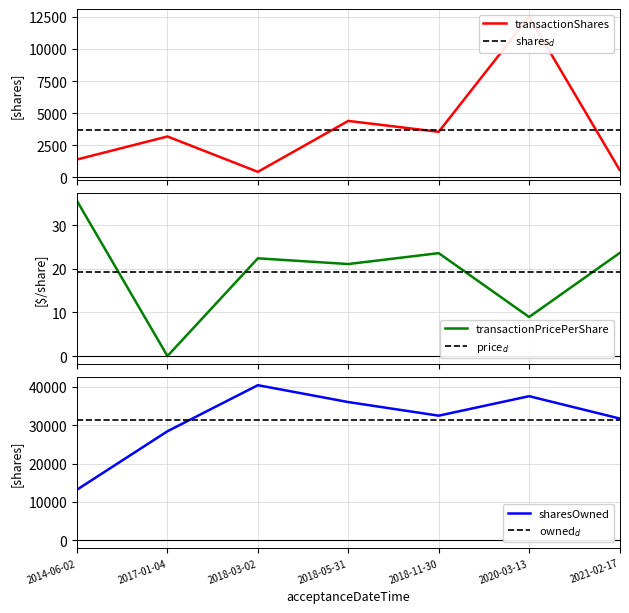

Count the number of data series in this chart.

3